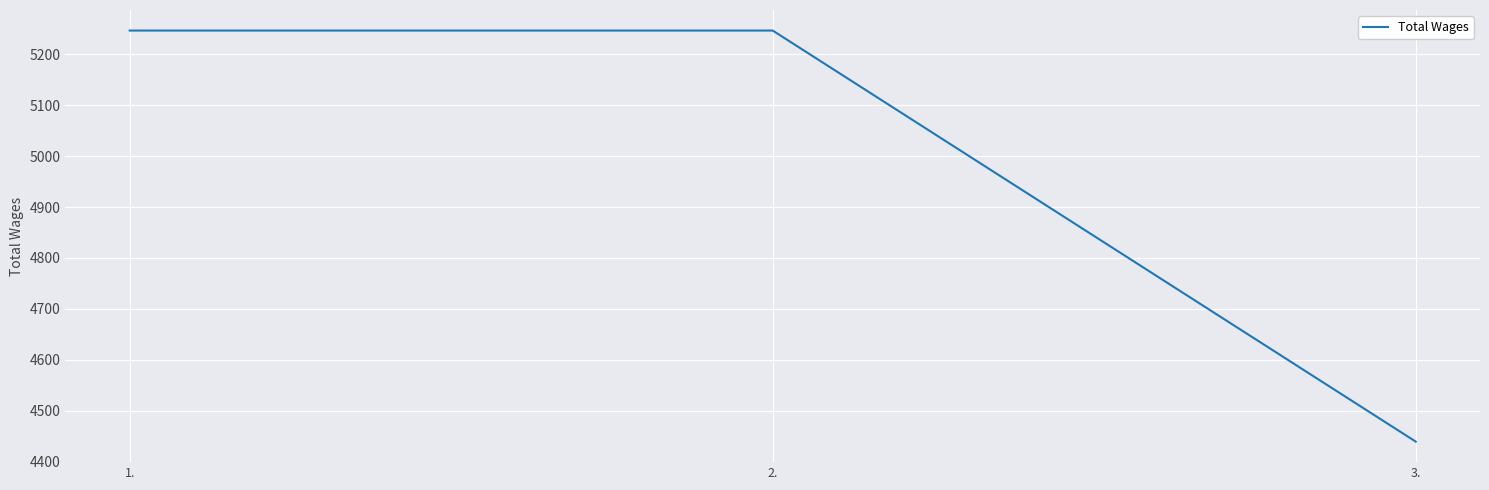

Read the value at 2., to the nearest 10.

5250